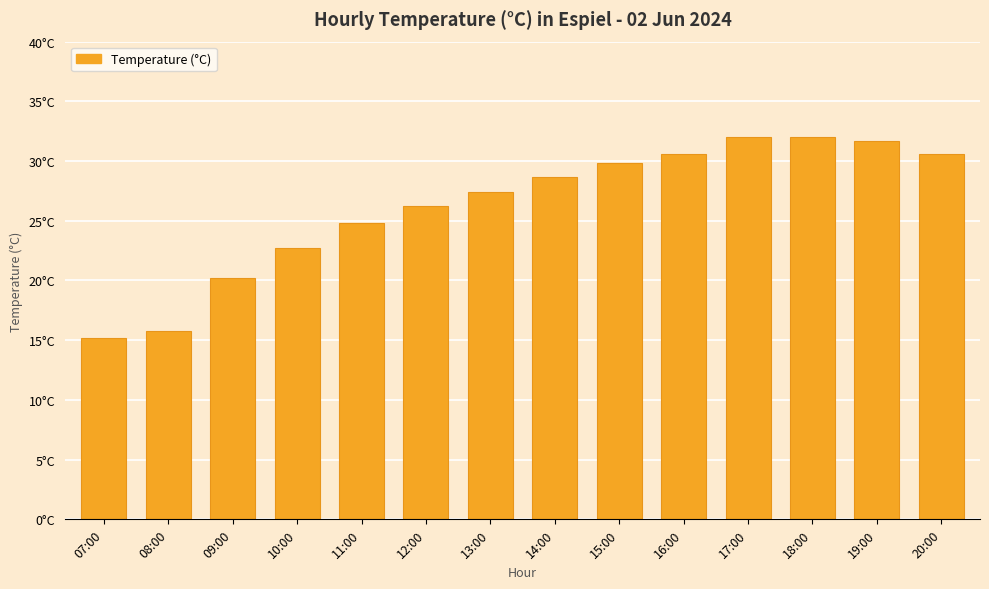

Reading left to right, list all the values displayed in this chart.

15.2	15.8	20.2	22.7	24.8	26.2	27.4	28.7	29.8	30.6	32.0	32.0	31.7	30.6